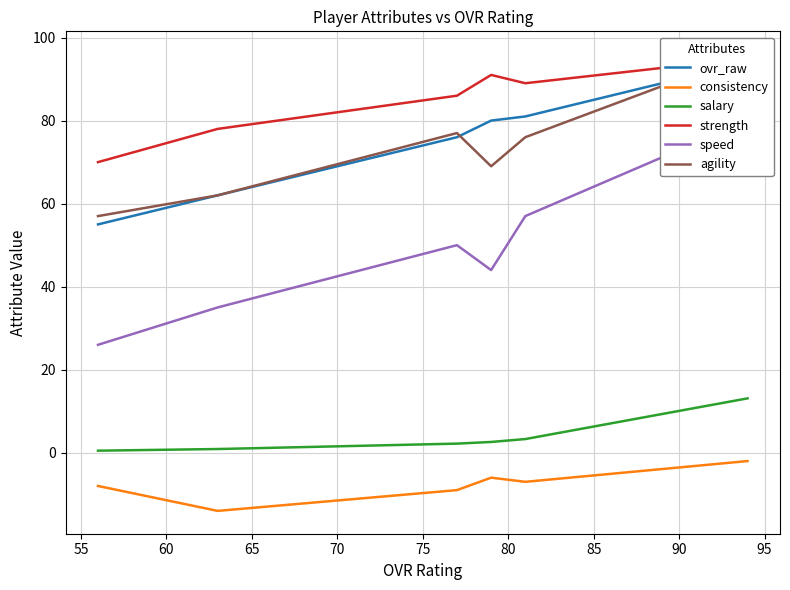

What is the average value of the agility series?

72.8